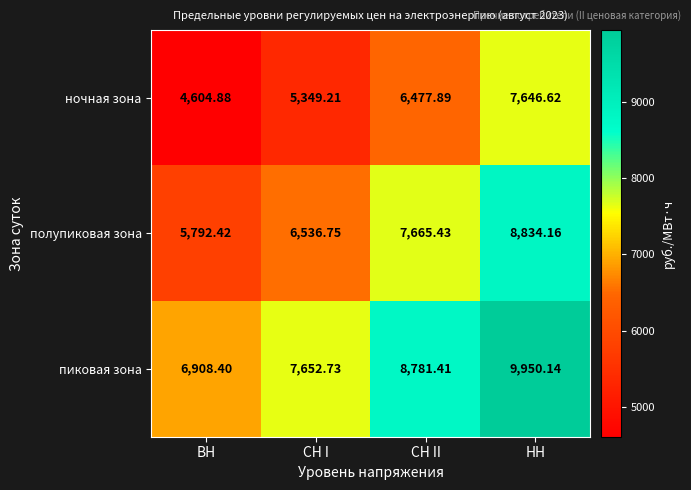

List the series in order of their peak value, lowest first.

ночная зона, полупиковая зона, пиковая зона